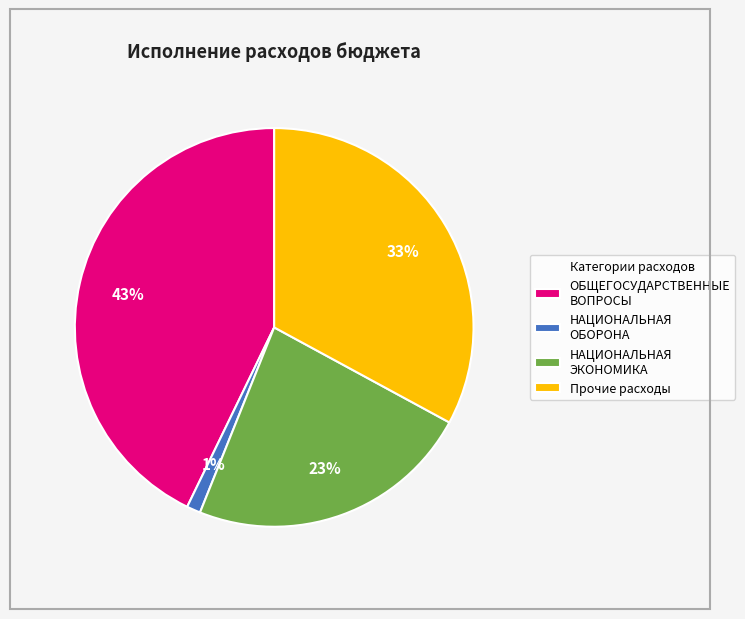

Is the sum of ОБЩЕГОСУДАРСТВЕННЫЕ ВОПРОСЫ and НАЦИОНАЛЬНАЯ ОБОРОНА greater than half?

No